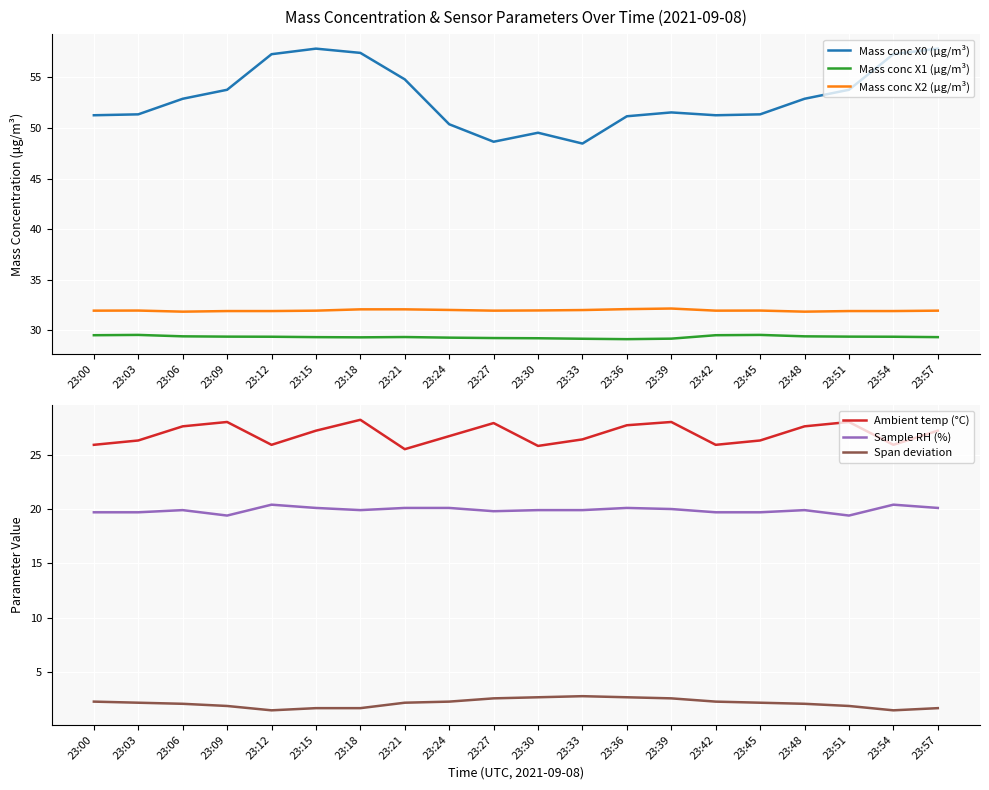

What is the total value across all series at 23:00?

160.6